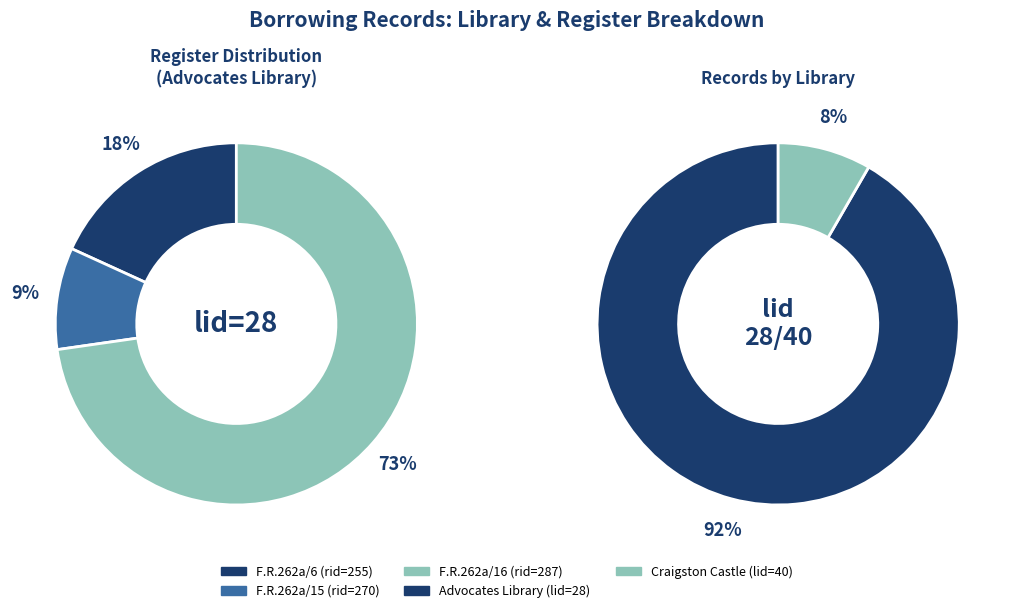

What is the largest slice in the pie chart?

Advocates Library